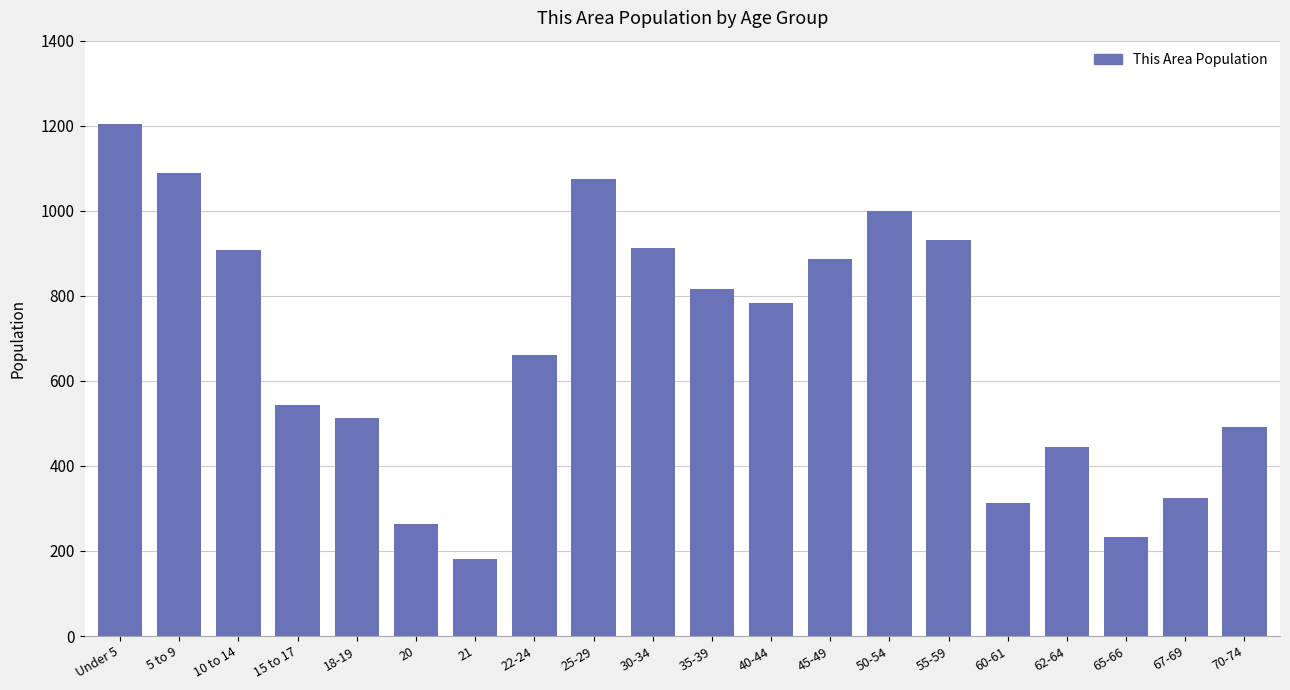

The value at 45-49 is 886. True or false?

True